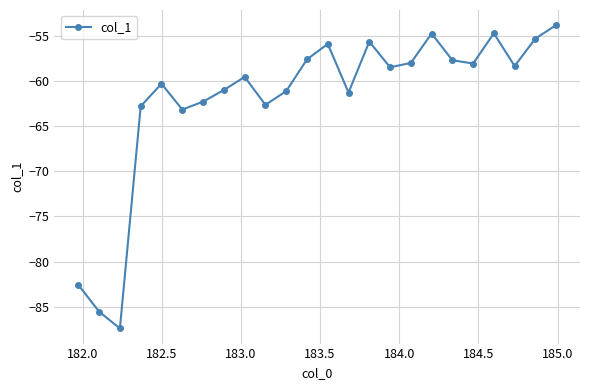

True or false: there are more than 2 points higher than both neighbors.

True